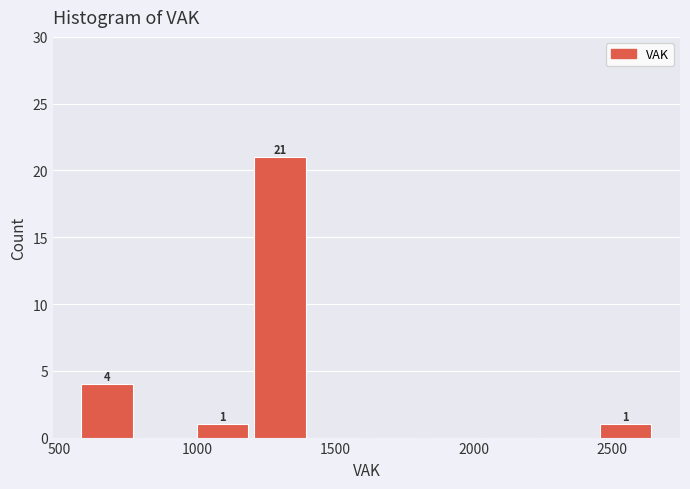

Over which range of the x-axis is the bar tallest?

1200 to 1400